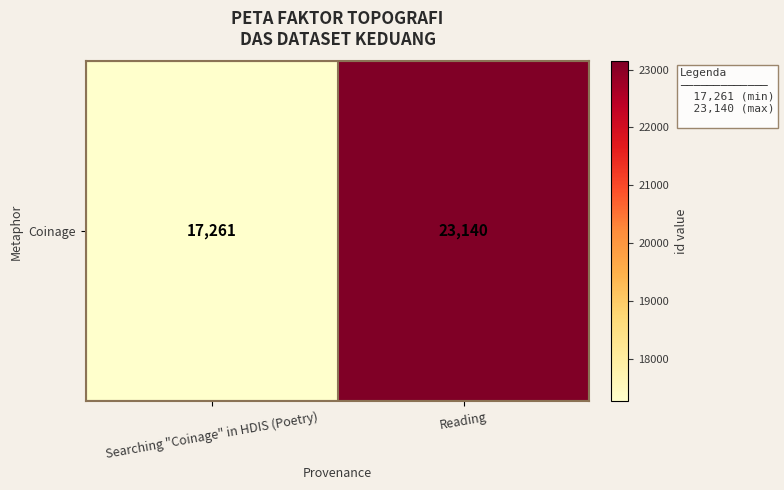

Reading left to right, transcribe all the data shown in this chart.

17261	23140